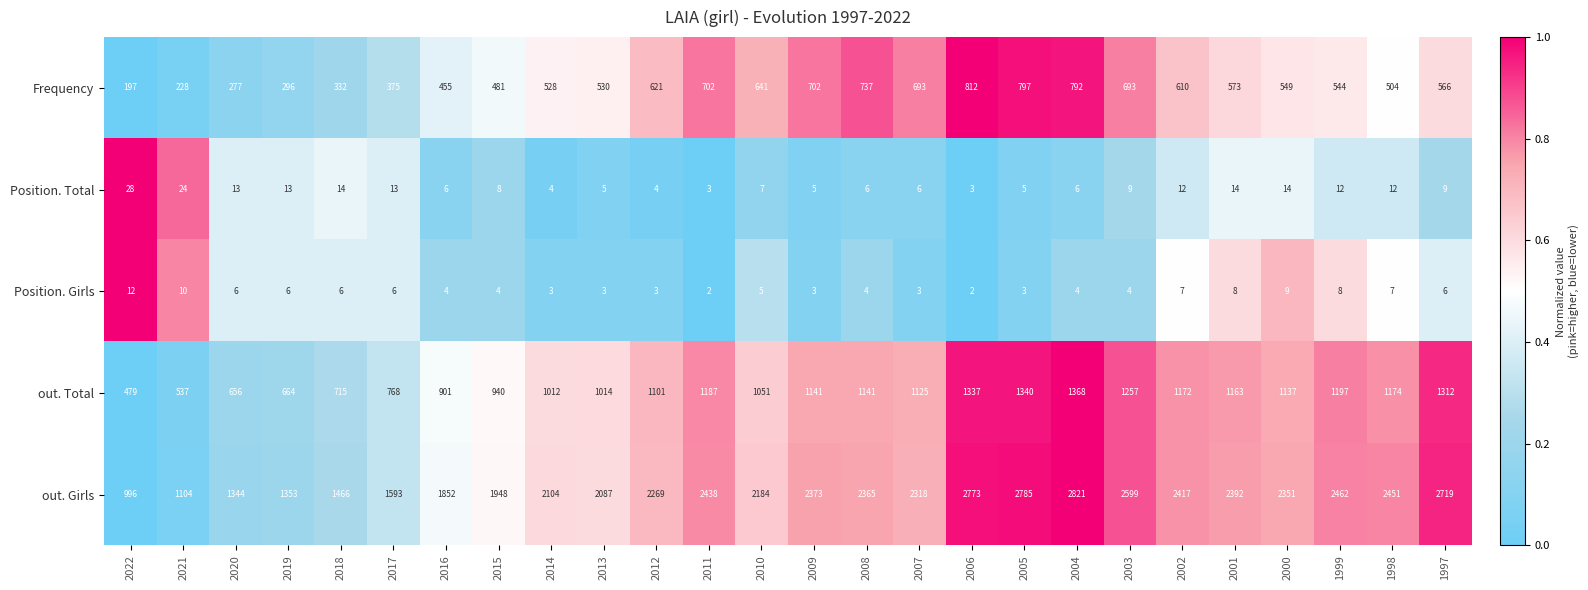

What is the sum of all Position. Girls values?

138